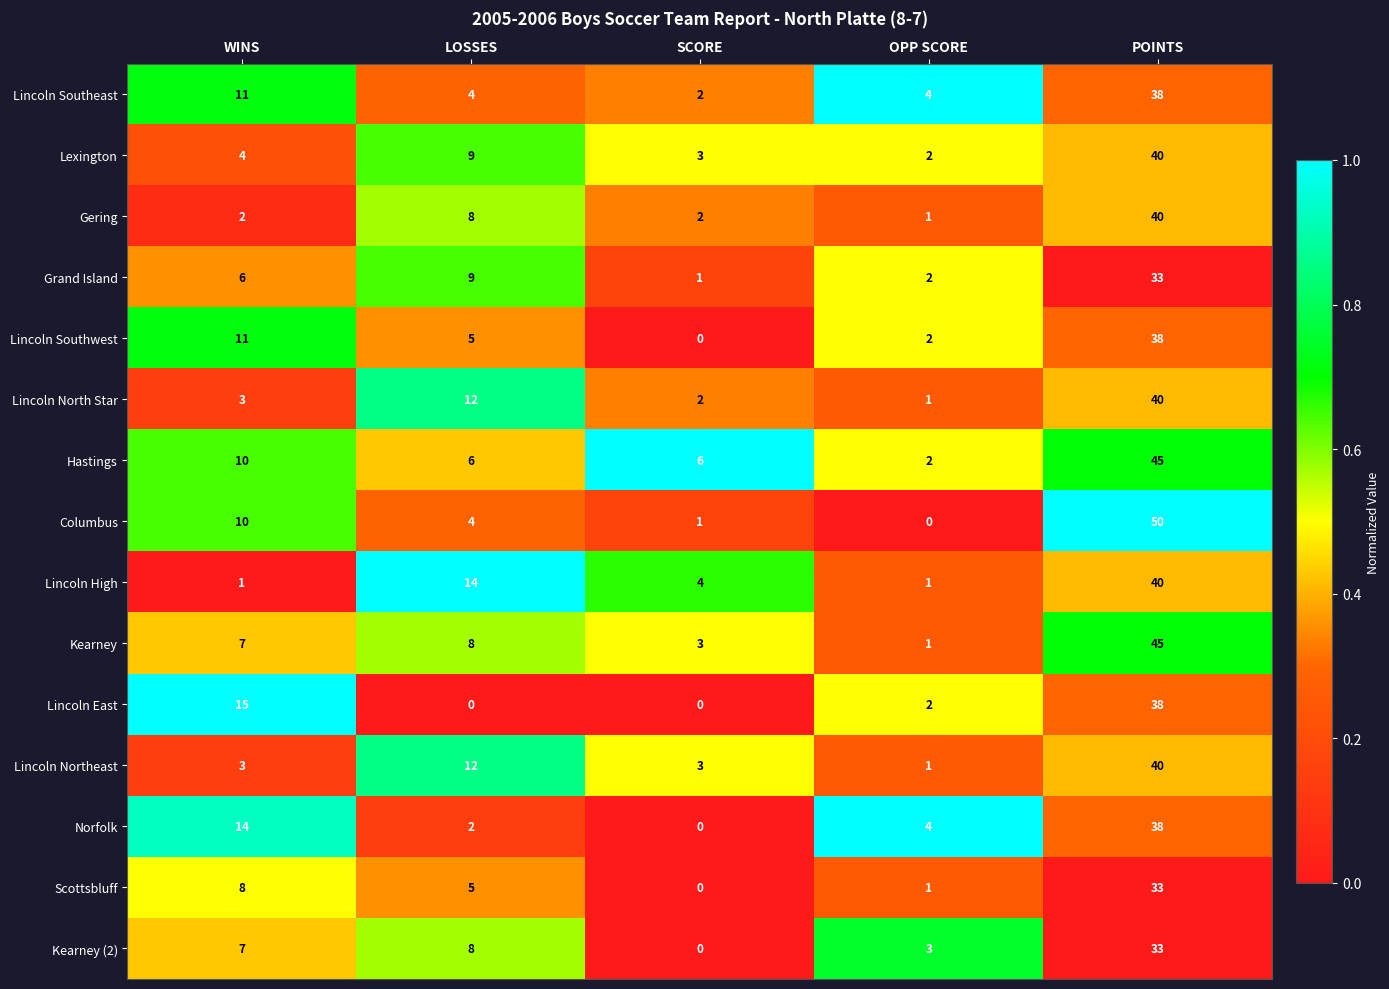

Which series has the widest spread of values?

Columbus